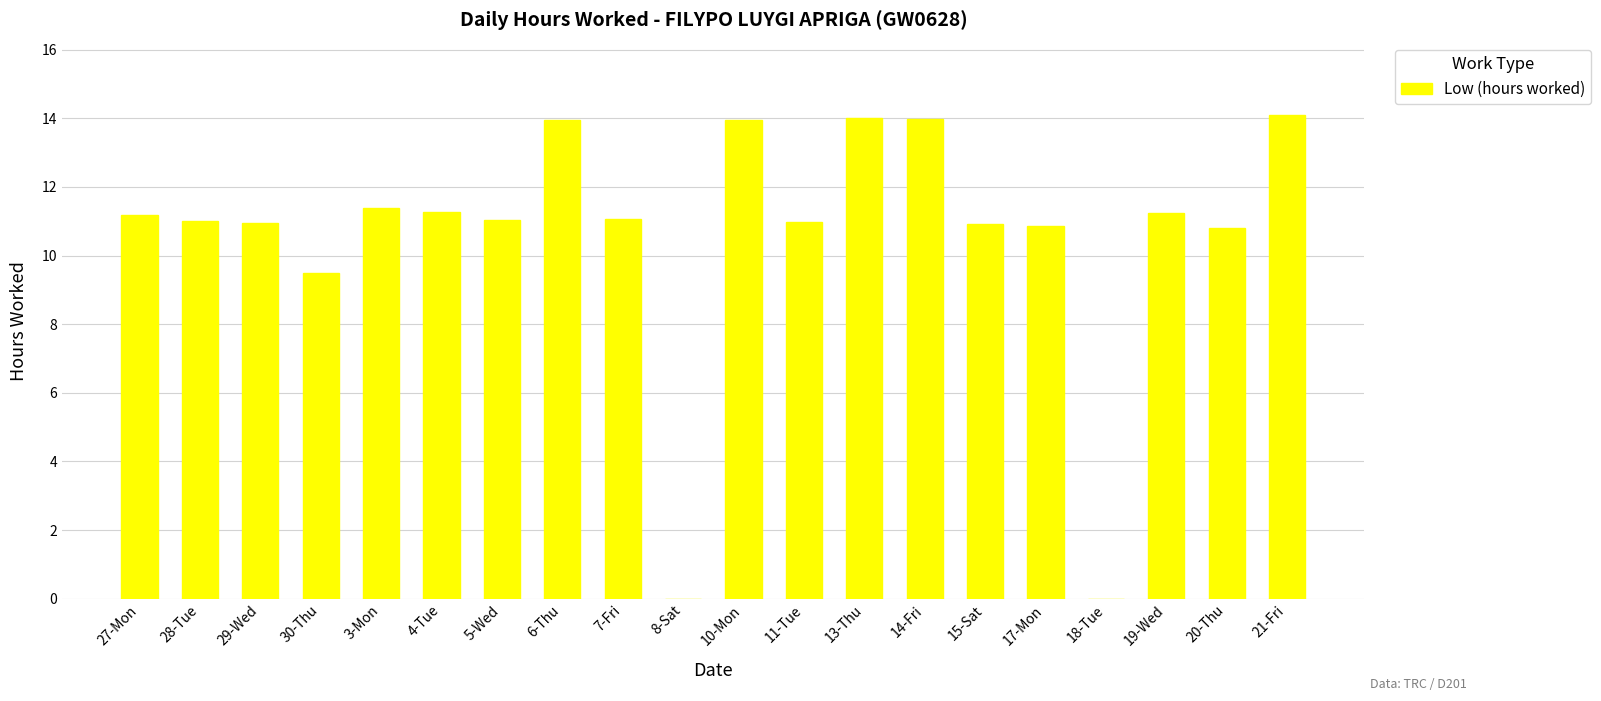

What is the sum of all values?

212.2